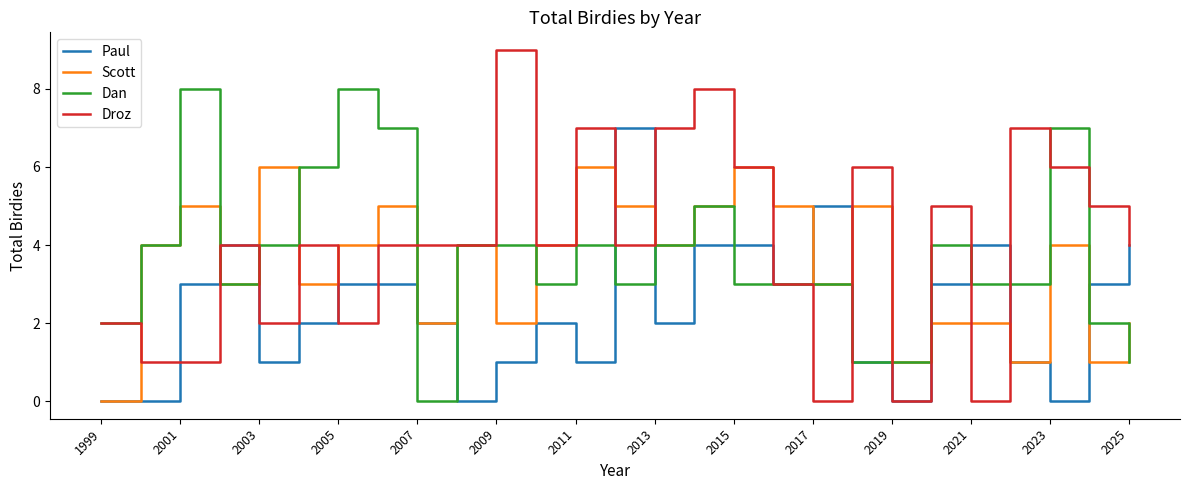

Which series has the largest range (max minus min)?

Droz